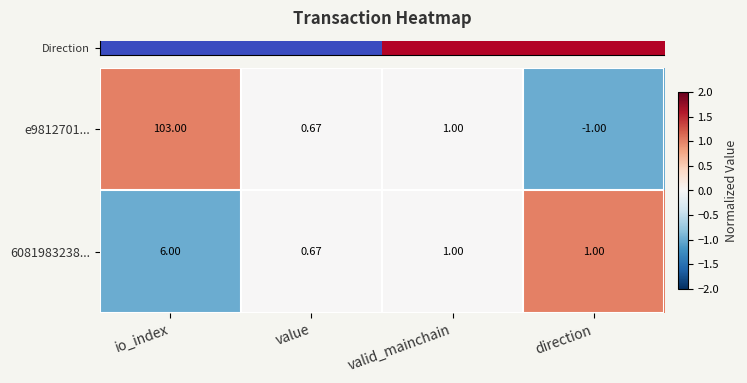

Which series has the largest total across all categories?

e9812701...